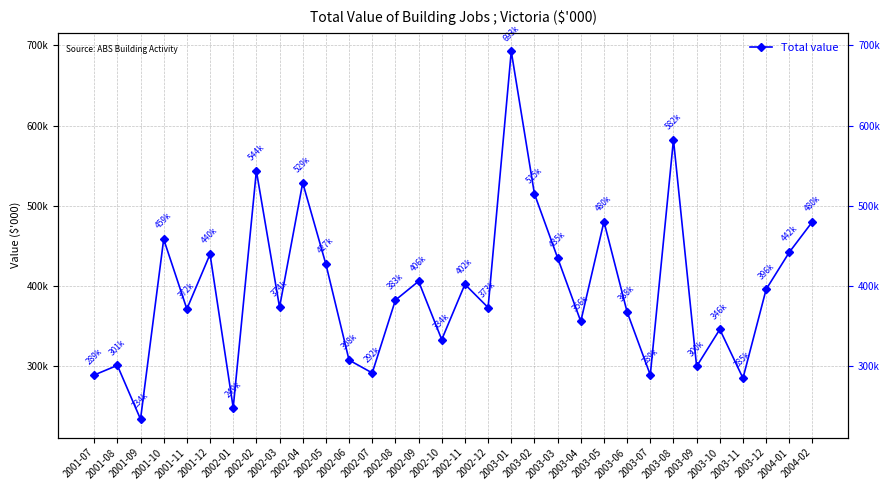

Approximately how many times larger is the value at 2003-11 compared to 2001-10?

0.6